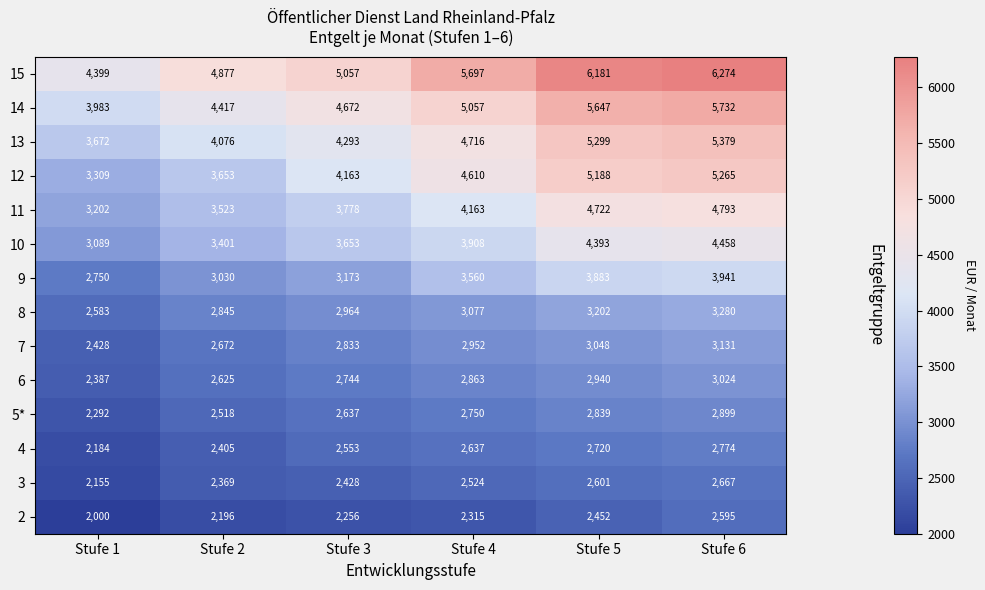

At which category does the chart reach its minimum across all series?

Stufe 1